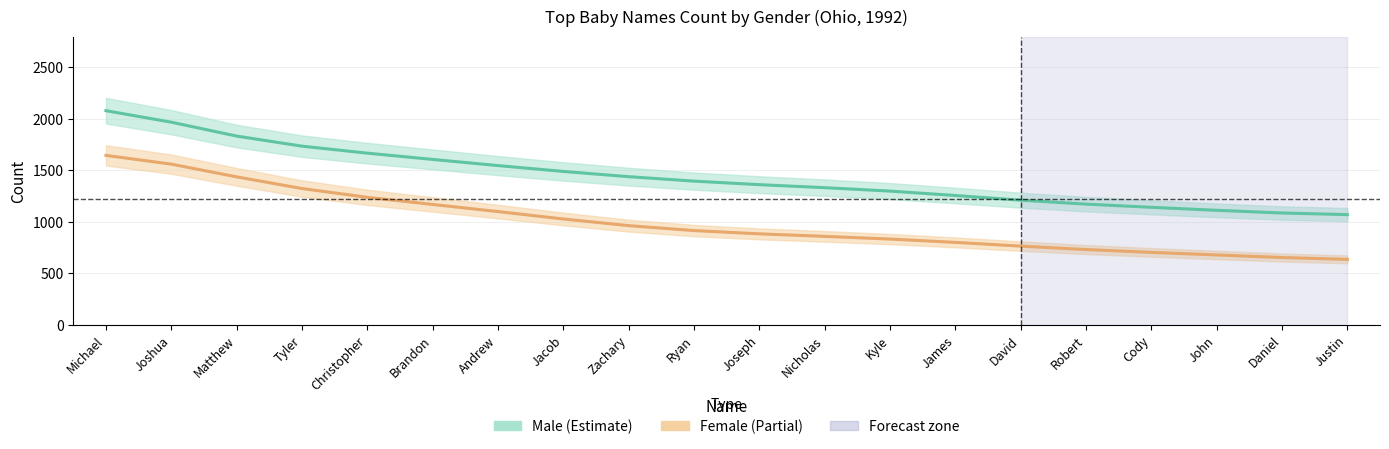

Reading left to right, what are all the values shown in this chart?

Male: 2078.6	1967.1	1832.3	1734.5	1666.6	1605.9	1545.9	1489.3	1438.5	1395.2	1360.9	1331.8	1298.5	1255.8	1210.4	1172.1	1141.1	1112.1	1086.0	1070.3
Female: 1644.8	1560.1	1436.5	1323.3	1238.2	1169.0	1099.7	1027.9	963.4	915.5	883.7	859.2	833.1	800.8	764.7	731.3	703.9	679.0	653.9	635.9